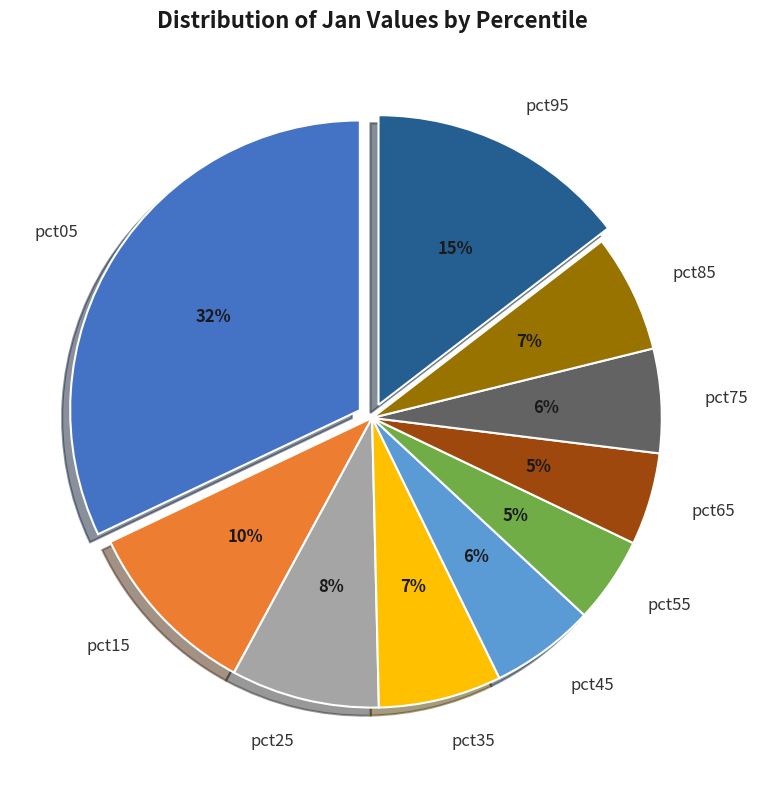

How many segments does this pie chart have?

10